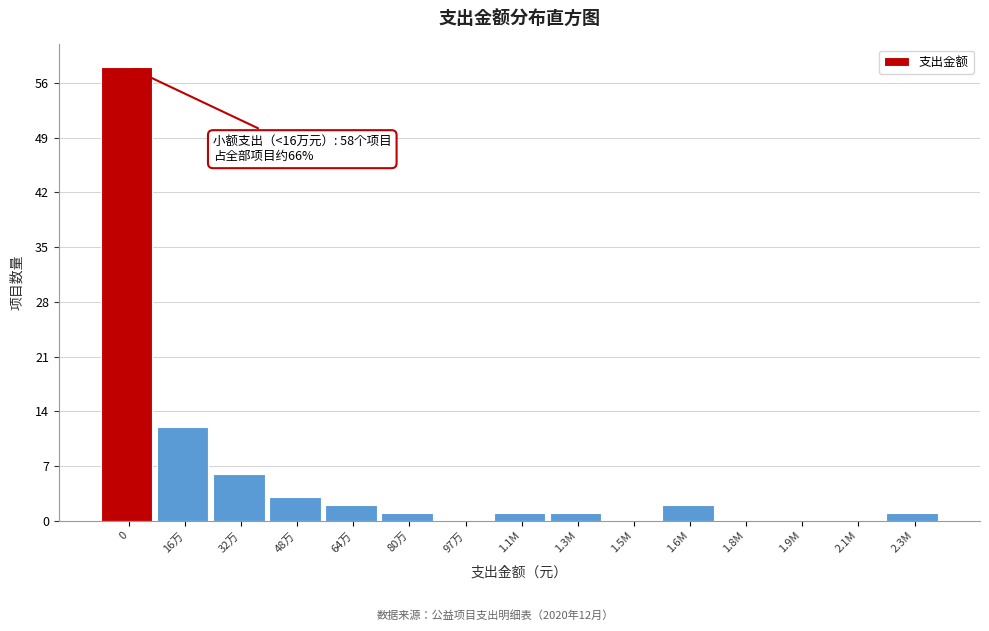

Reading left to right, extract all data points from this chart.

0=58	16万=12	32万=6	48万=3	64万=2	80万=1	97万=0	1.1M=1	1.3M=1	1.5M=0	1.6M=2	1.8M=0	1.9M=0	2.1M=0	2.3M=1